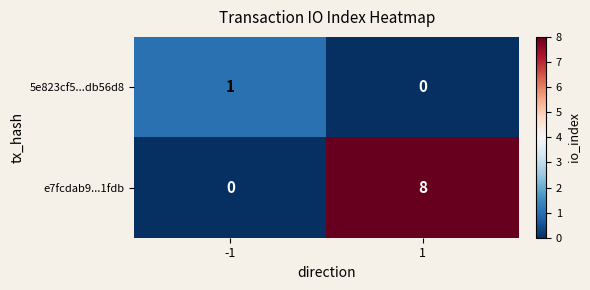

Which series has the largest range (max minus min)?

e7fcdab9...1fdb